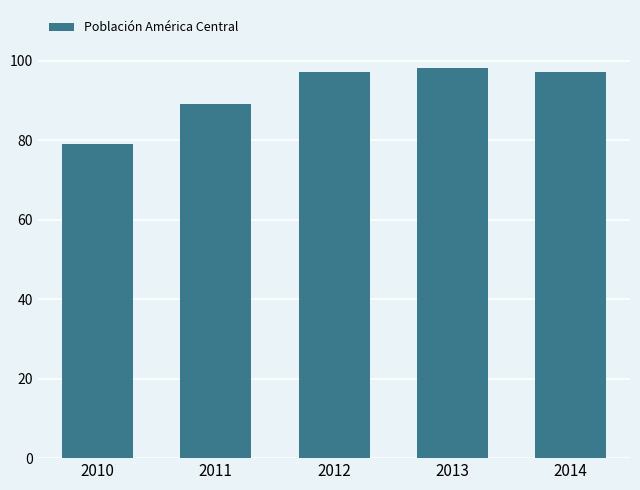

What is the greatest value displayed?

98